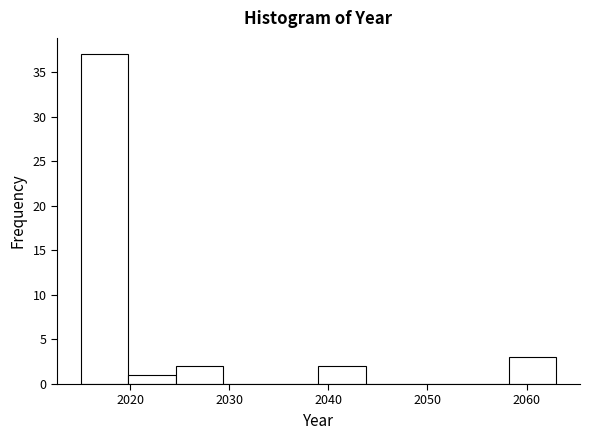

Reading left to right, transcribe this chart: for each bar, give the range it covers on the x-axis and its height. Neither the bar edges nor the heights are printed on the chart, so give them approximately, as read against the axes.

2015.0 to 2019.8: 37
2019.8 to 2024.6: 1
2024.6 to 2029.4: 2
2029.4 to 2034.2: 0
2034.2 to 2039.0: 0
2039.0 to 2043.8: 2
2043.8 to 2048.6: 0
2048.6 to 2053.4: 0
2053.4 to 2058.2: 0
2058.2 to 2063.0: 3